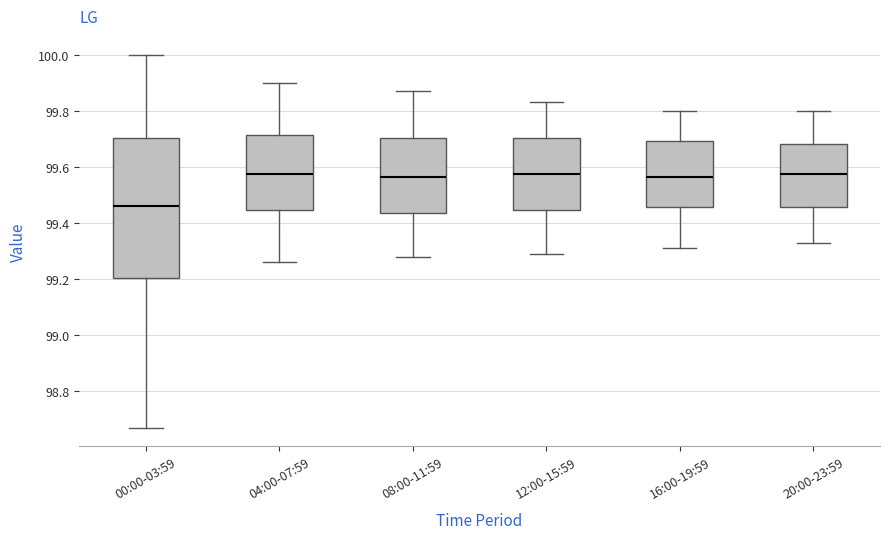

Which box is the tallest, from its lower edge to its upper edge?

00:00-03:59